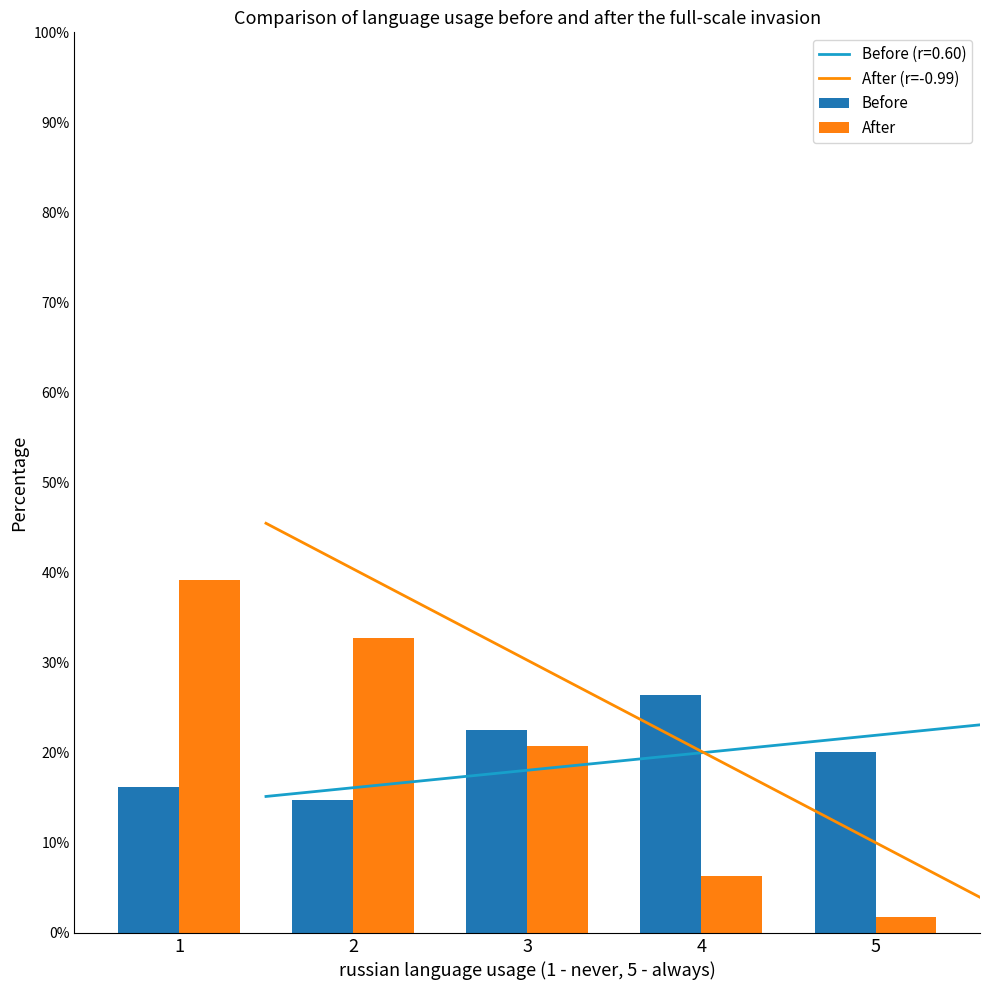

What is the greatest value displayed?

39.2